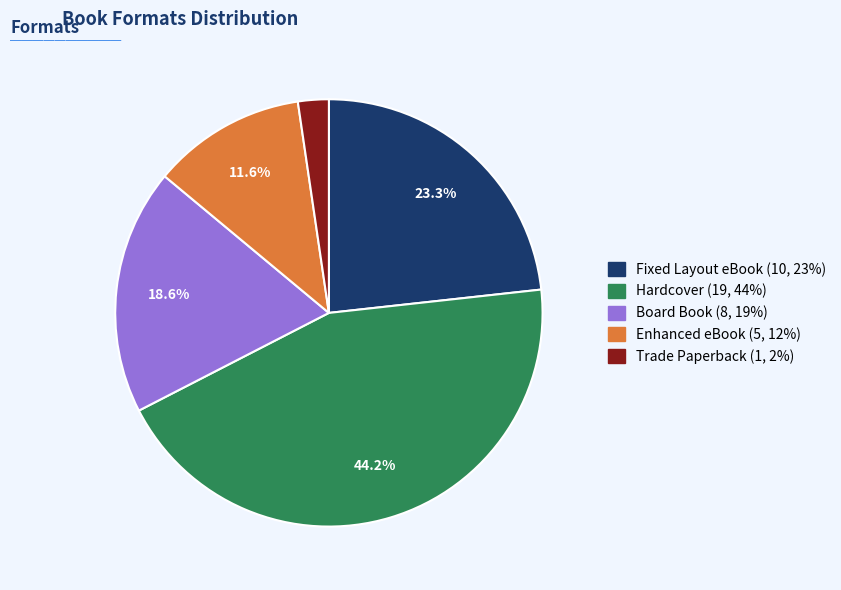

Count the number of slices in the pie.

5